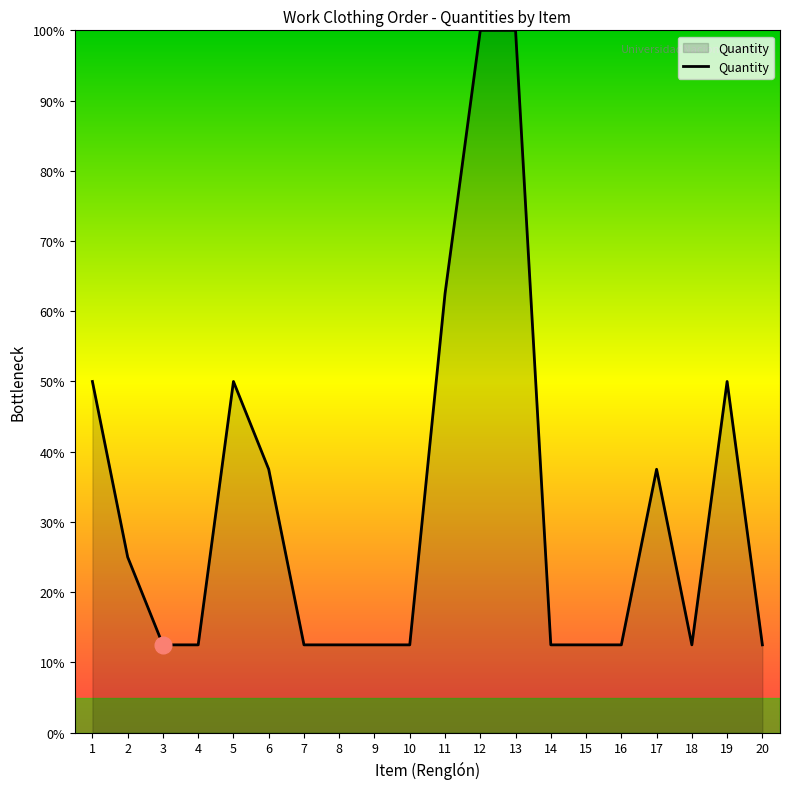

What is the smallest value displayed?

12.5